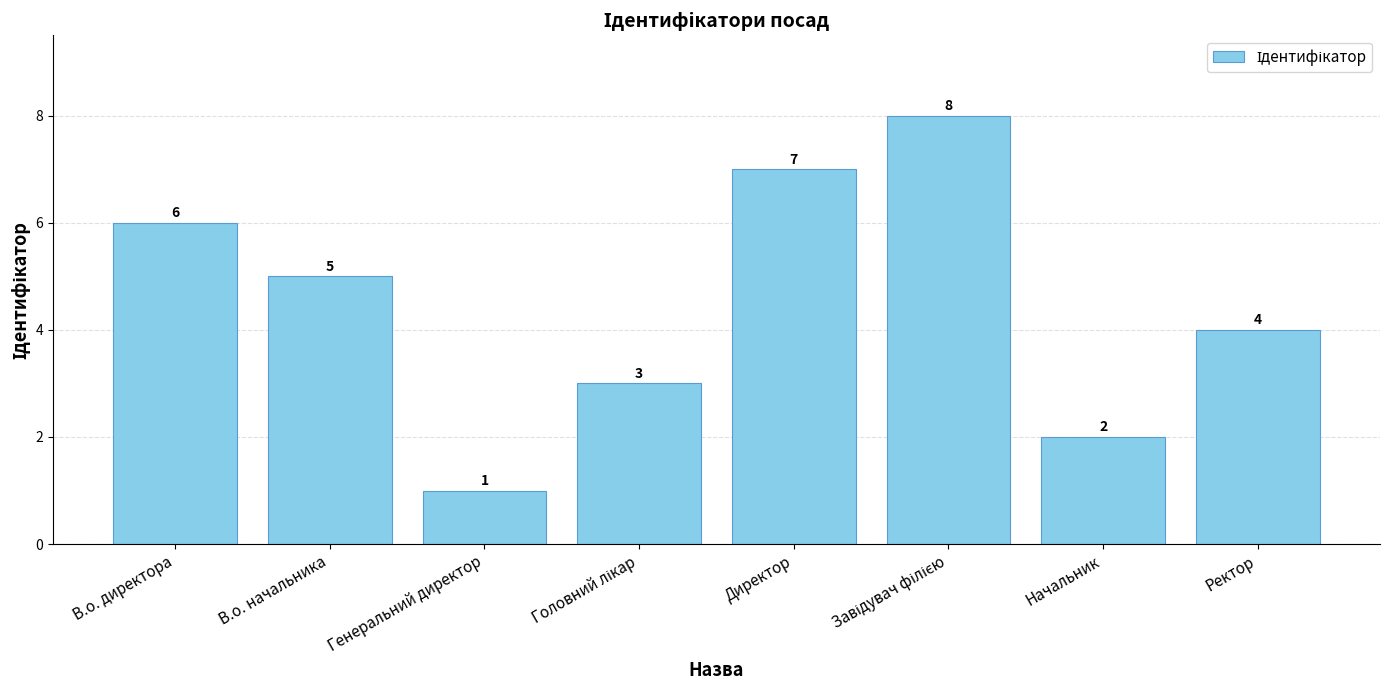

What is the approximate value at Директор?

7